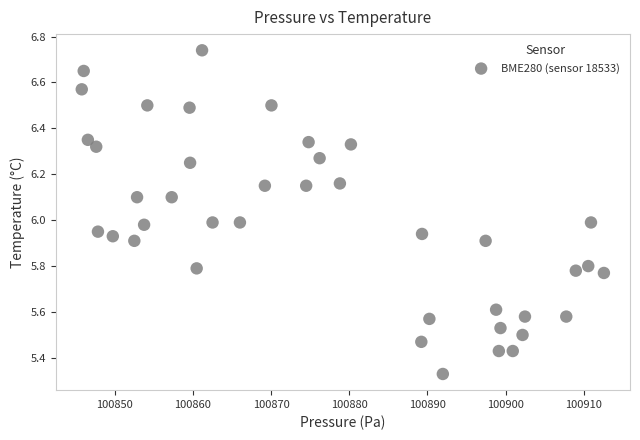

What is the range of X values (max minus min)?

66.8